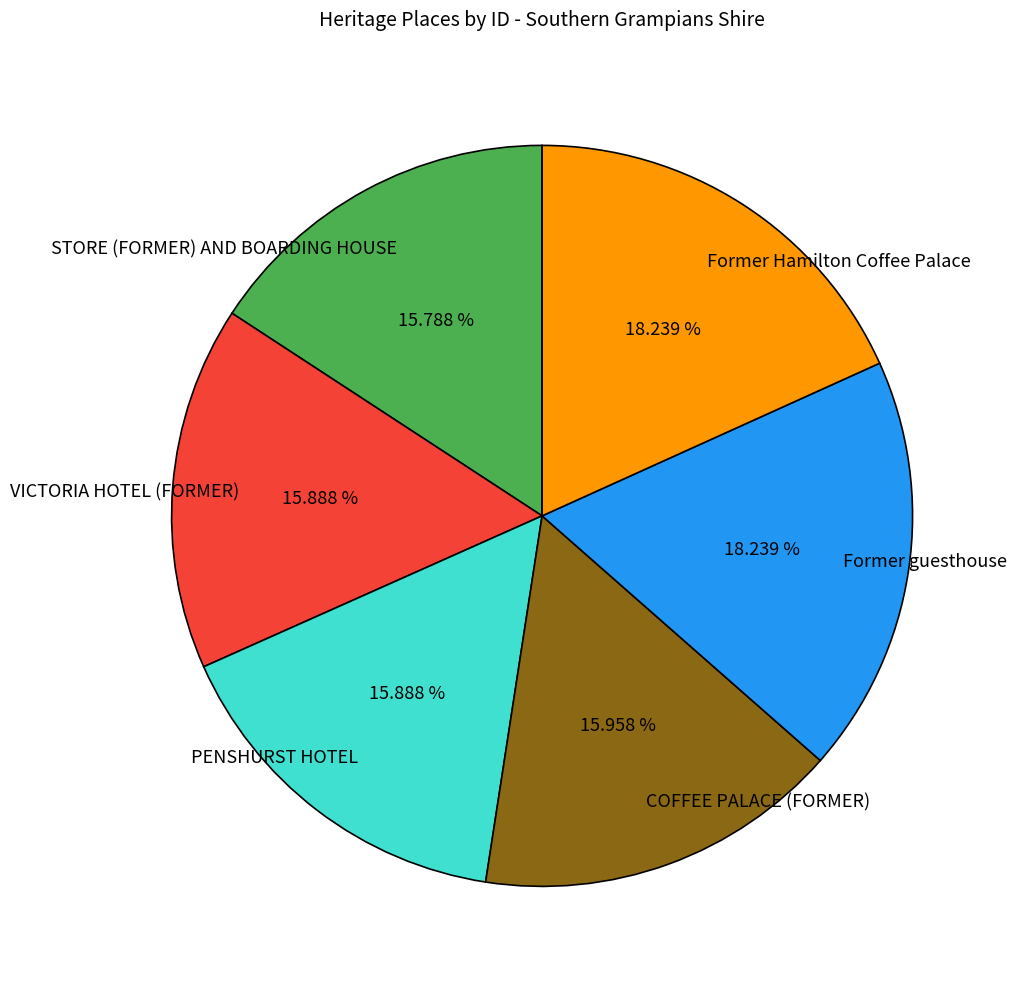

Is there any slice that represents more than half of the pie?

No